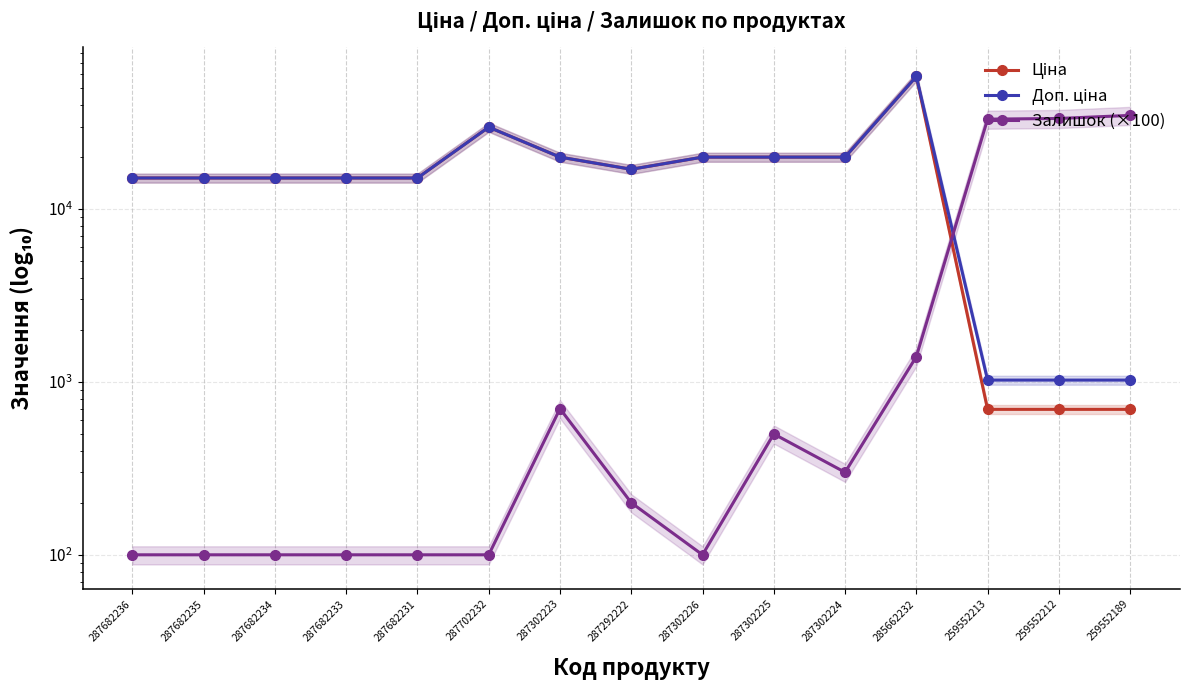

What is the highest value of the Залишок (×100) series?

34800.0